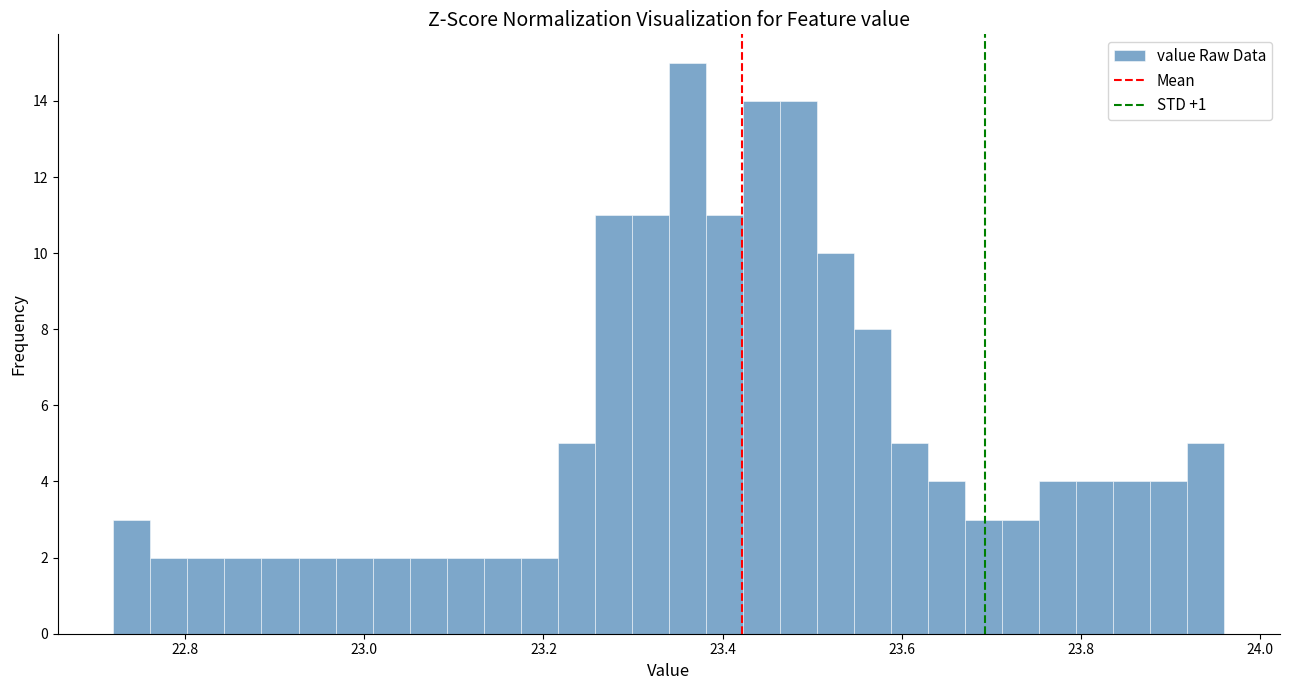

Read against the x-axis, roughly where is the centre of the tallest bar?

23.36